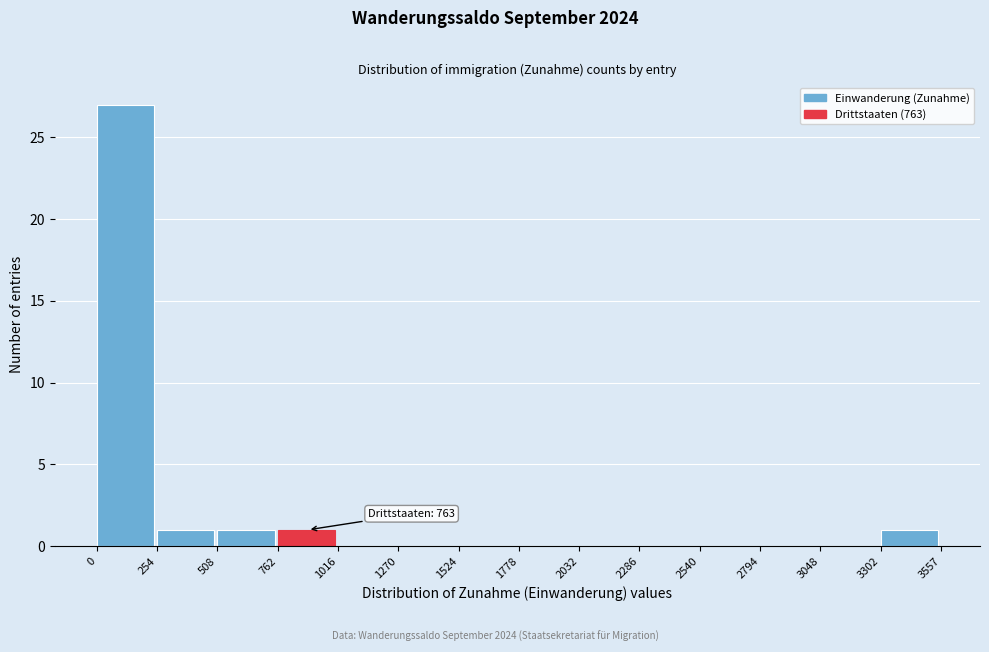

Which range on the x-axis has the tallest bar?

0 to 254